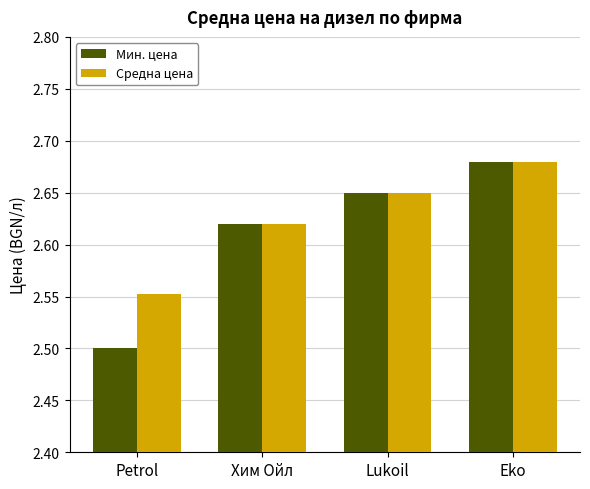

What is the sum of all Средна цена values?

10.5